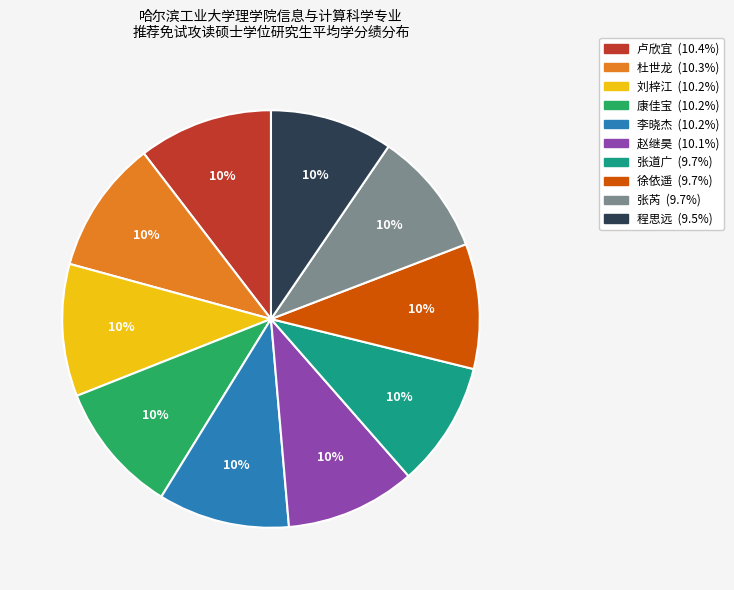

How many segments does this pie chart have?

10